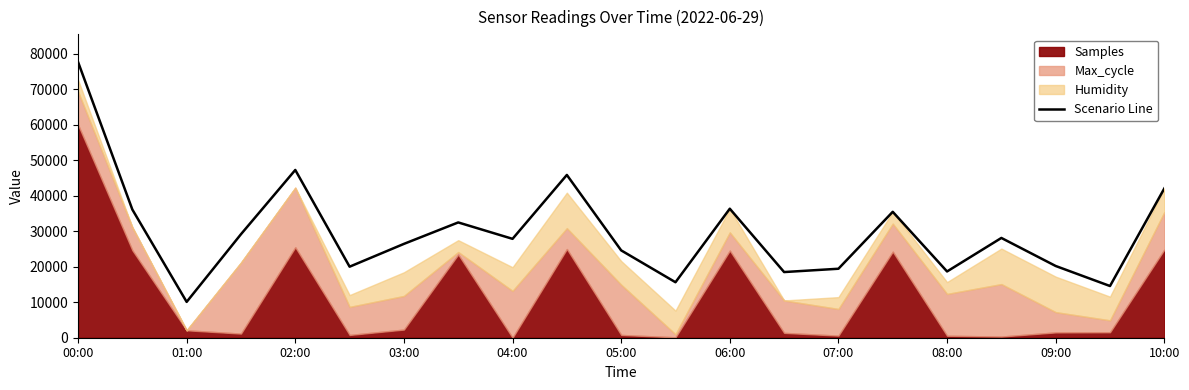

The Scenario Line series shows 77710.5 at 00:00. True or false?

True